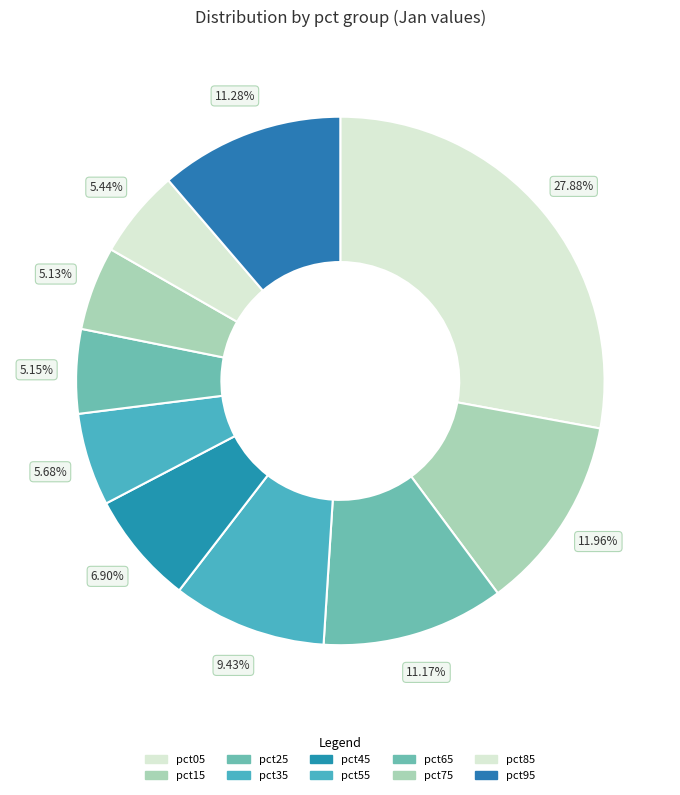

Is it true that pct35 is 9% of the pie?

True